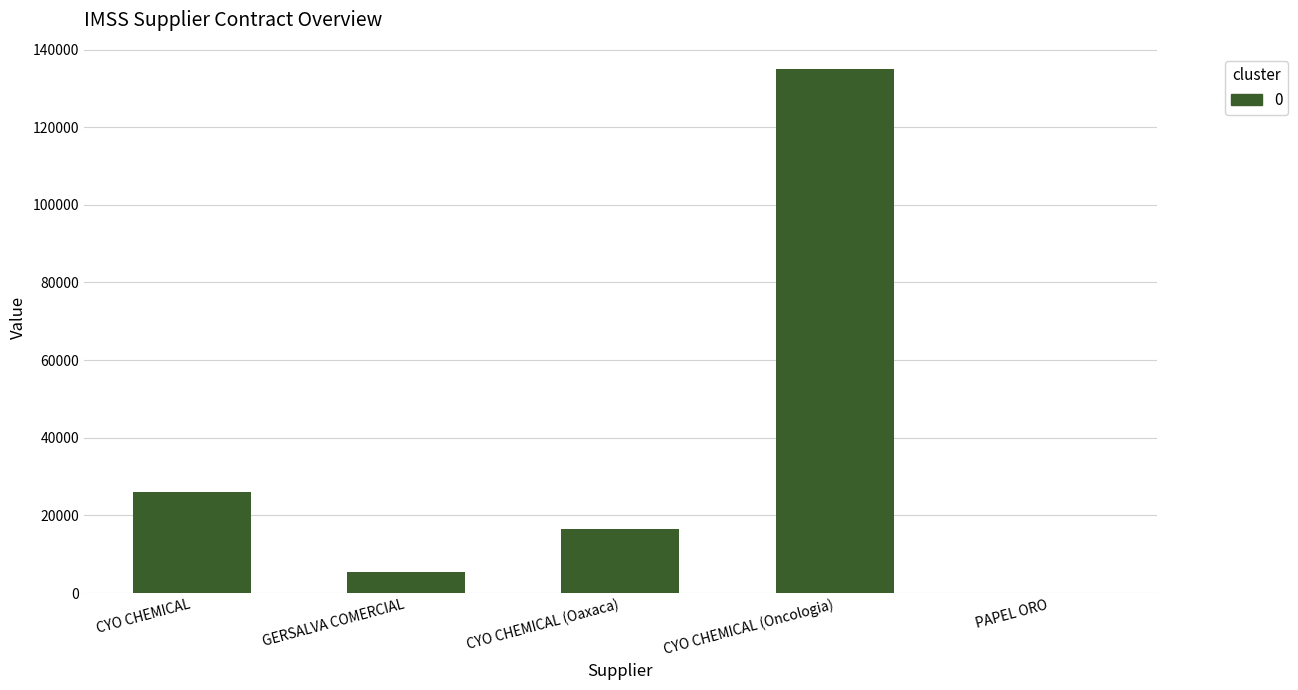

Where is the data nearest to the value 67528?

CYO CHEMICAL